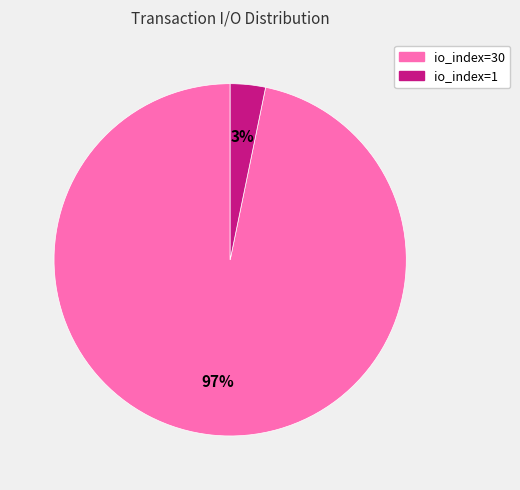

Which slice is the smallest?

io_index=1